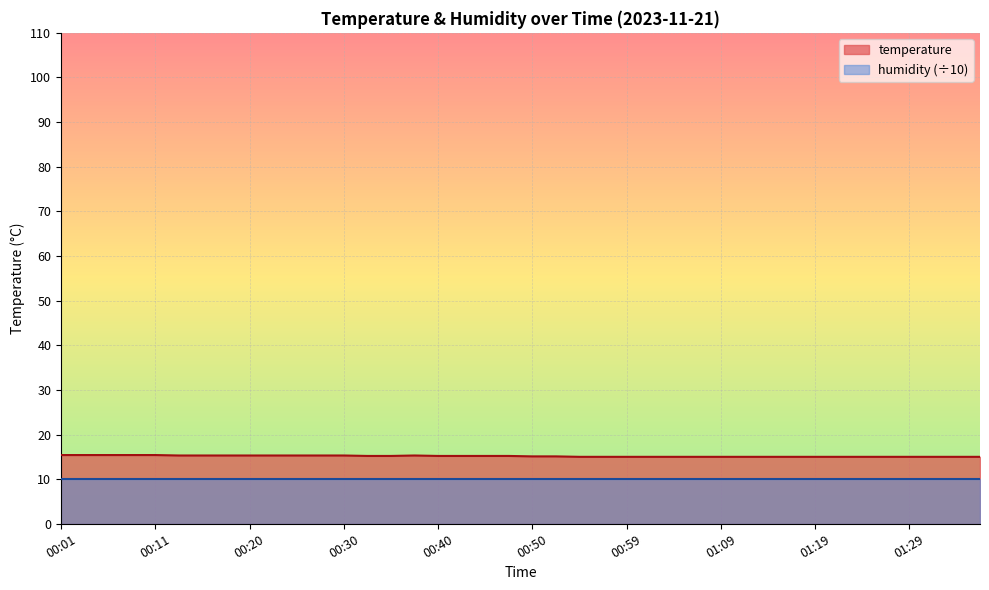

Which has a higher value, 00:52 or 01:14?

00:52